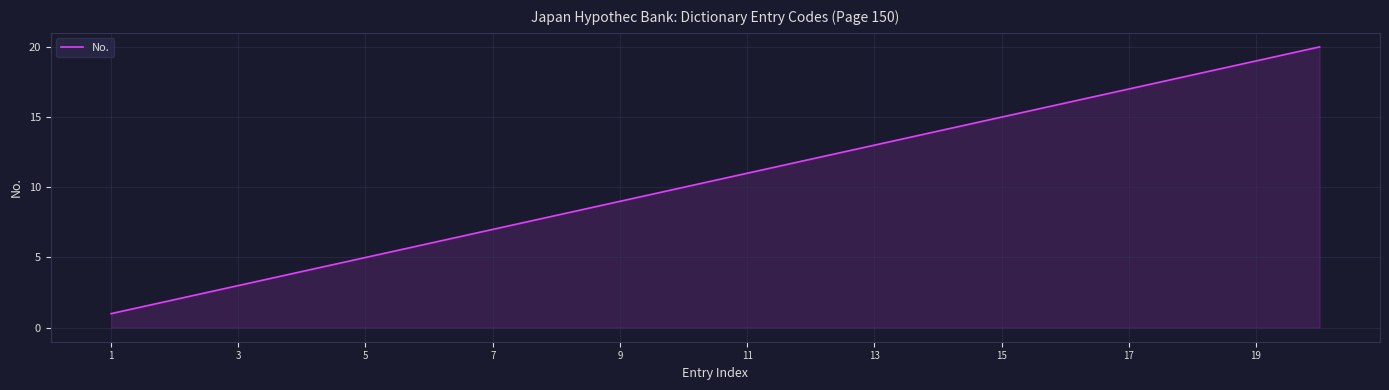

Reading left to right, list all the values displayed in this chart.

1	2	3	4	5	6	7	8	9	10	11	12	13	14	15	16	17	18	19	20